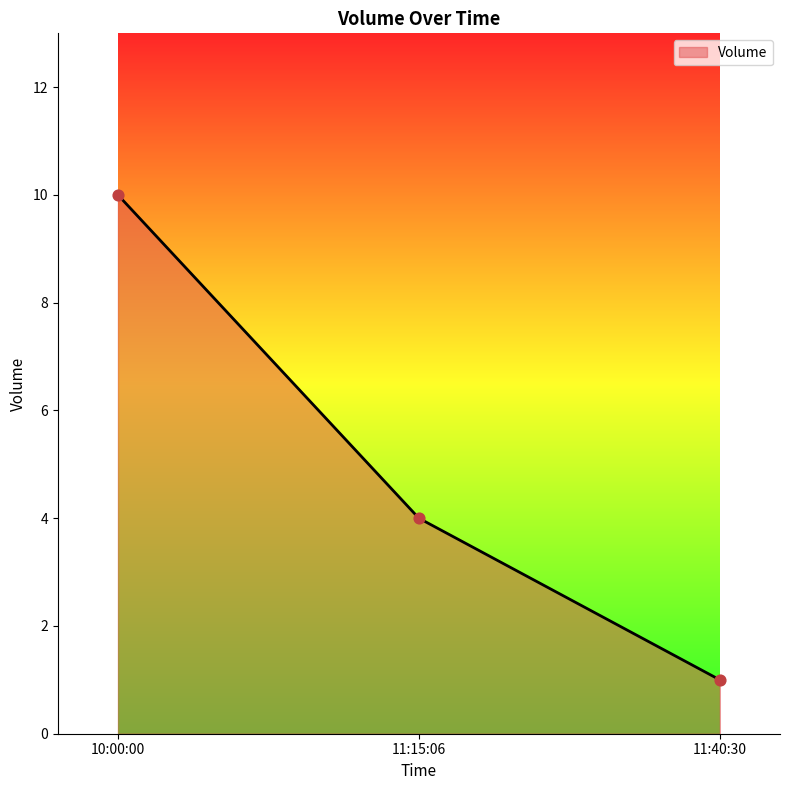

Which has a higher value, 11:40:30 or 11:15:06?

11:15:06